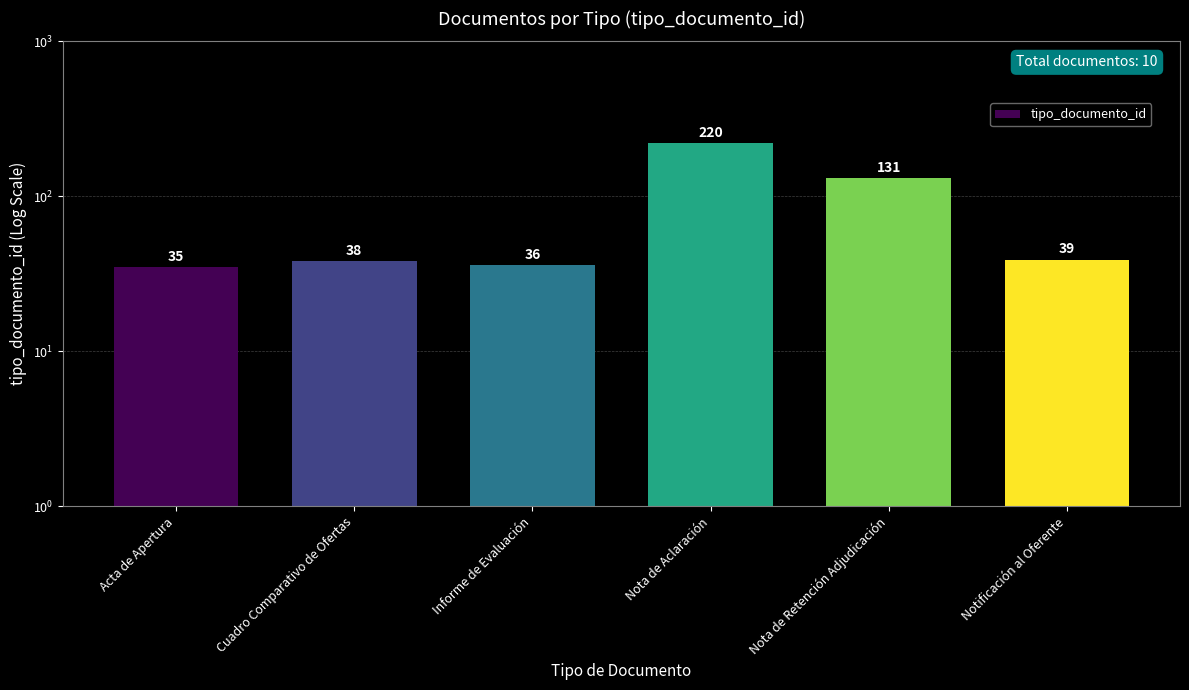

What is the label of the 5th bar from the left?

Nota de Retención Adjudicación